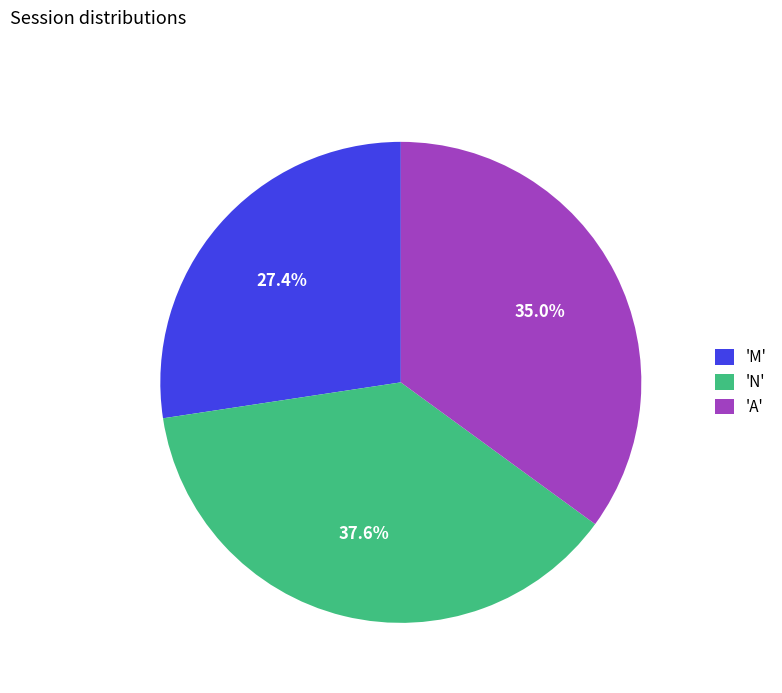

Is there a majority slice in this chart?

No